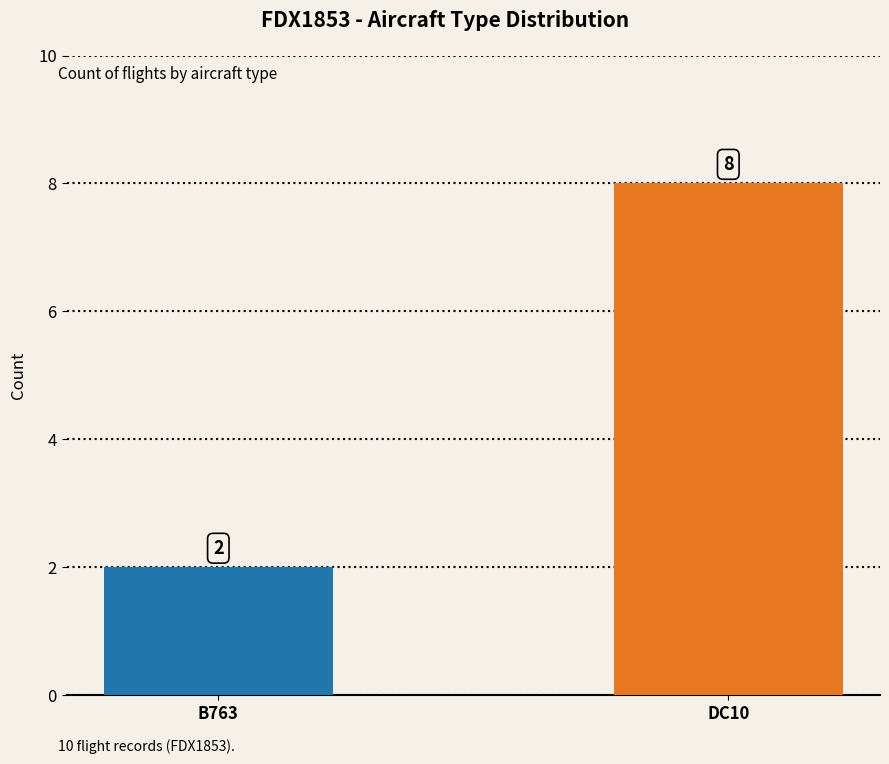

Reading left to right, extract all data points from this chart.

2	8